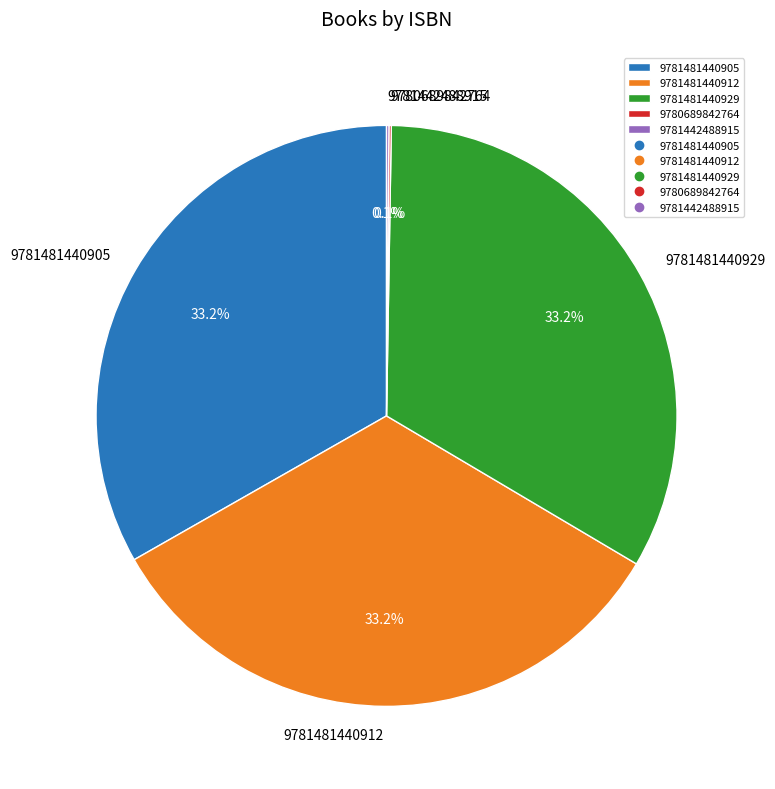

Is 9781481440905 the majority of the pie?

No